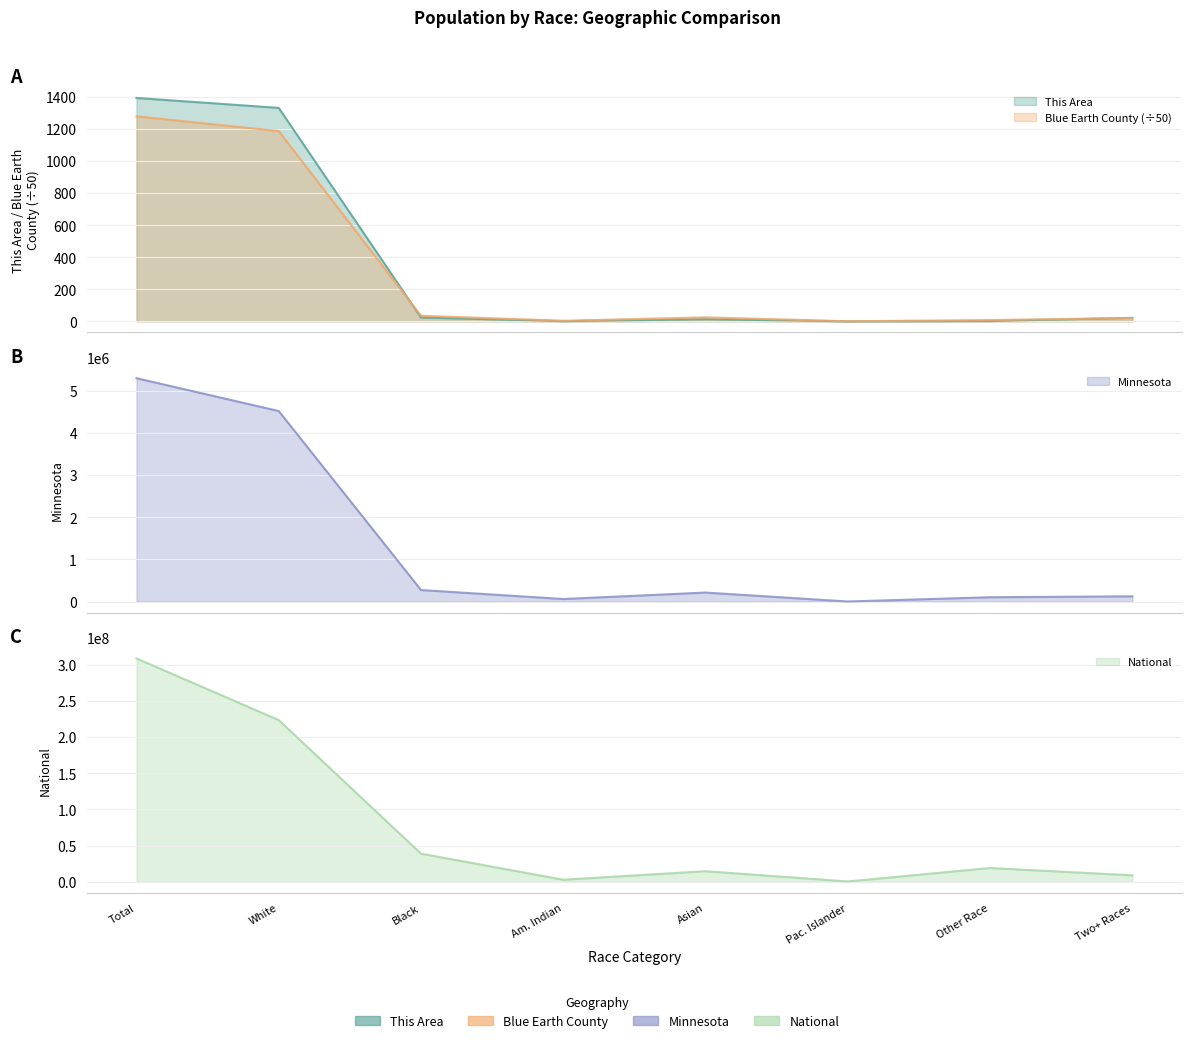

How many lines are shown in the chart?

4